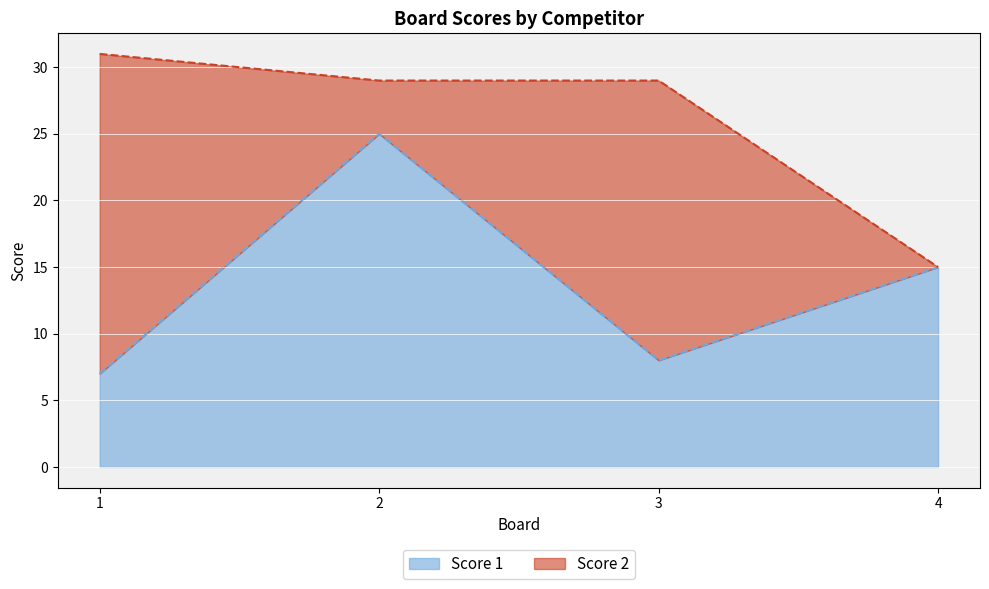

Which series has the widest spread of values?

Score 1 line